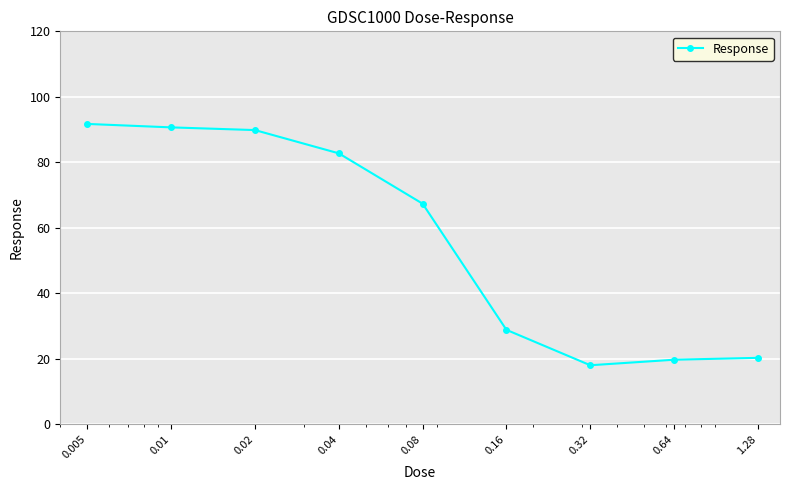

What is the maximum value shown in the chart?

91.7